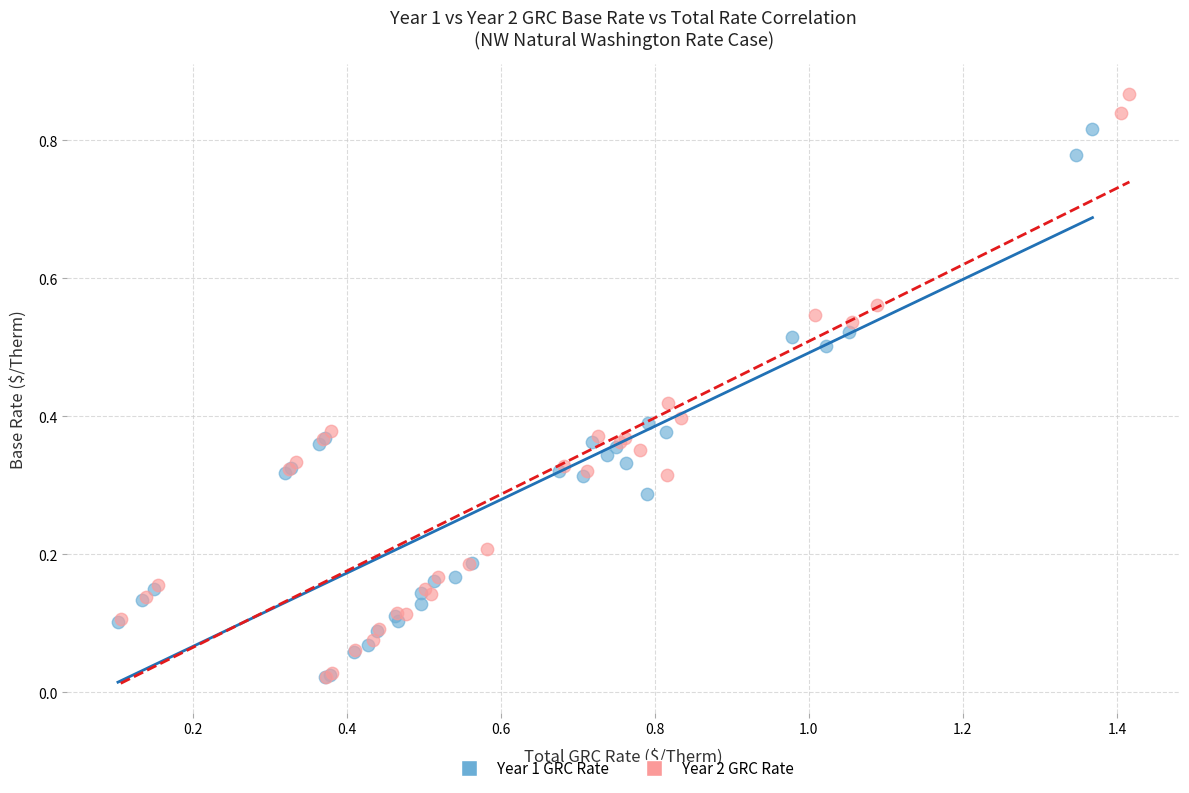

Which series has the widest spread of Y values?

Year 2 GRC Rate